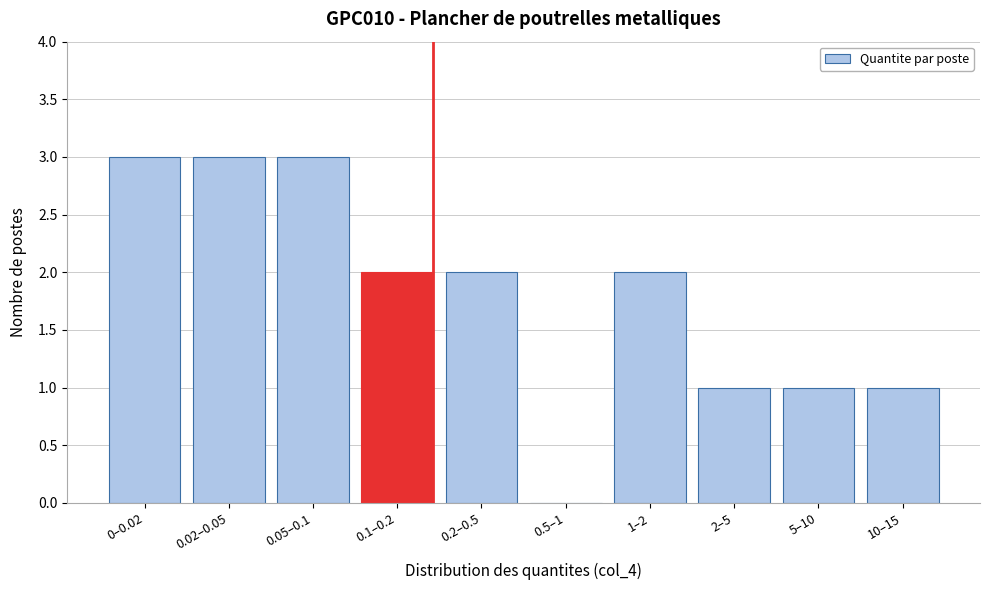

Reading left to right, what are all the values shown in this chart?

0–0.02=3	0.02–0.05=3	0.05–0.1=3	0.1–0.2=2	0.2–0.5=2	0.5–1=0	1–2=2	2–5=1	5–10=1	10–15=1